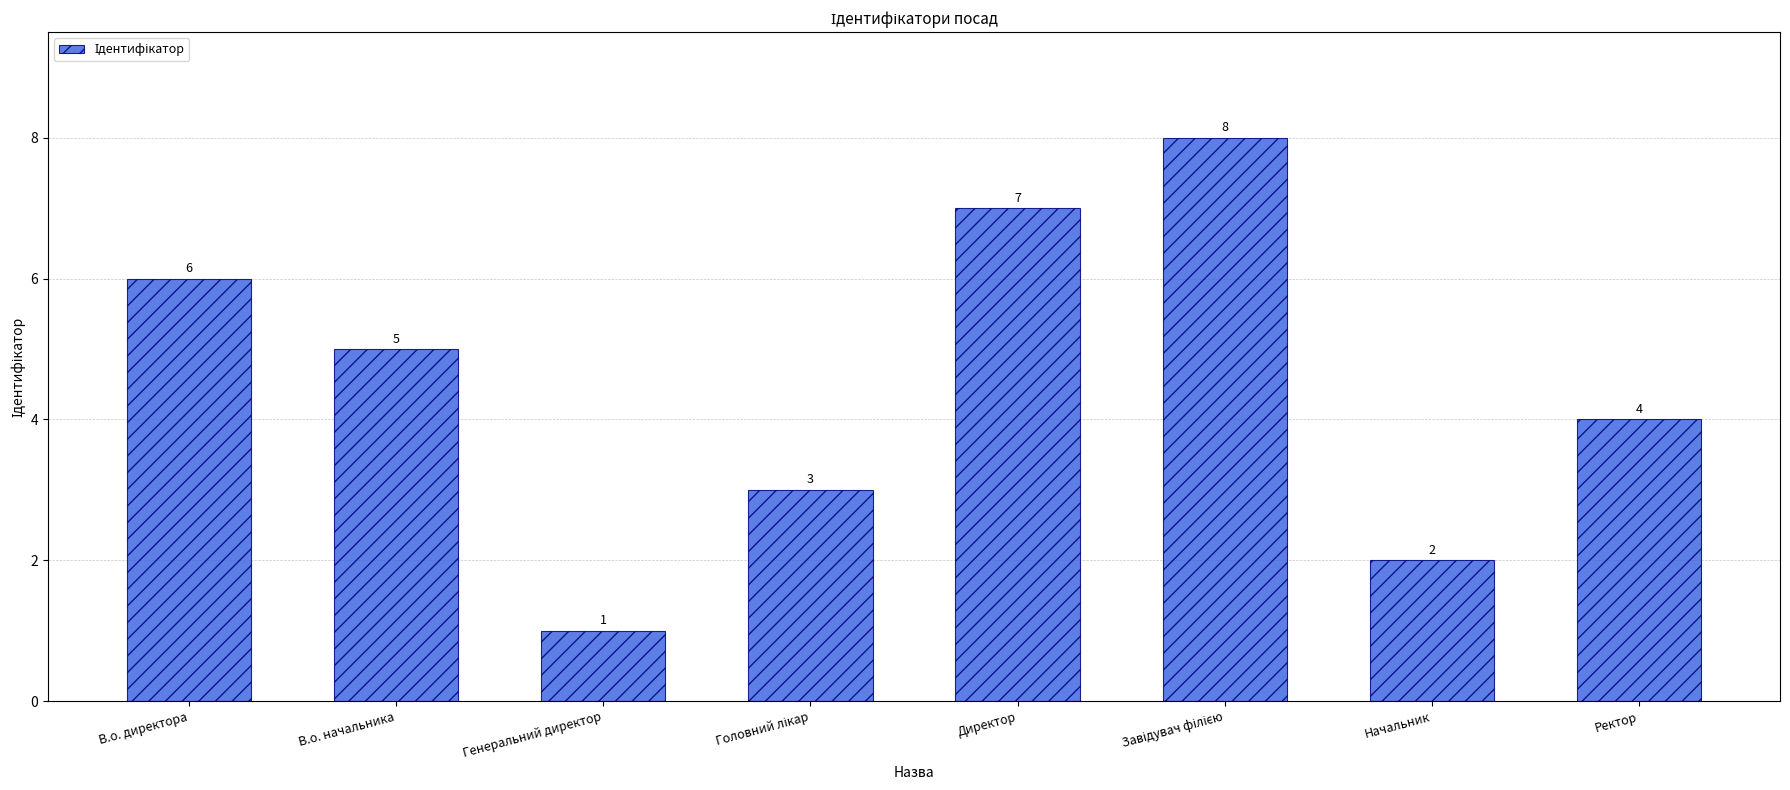

True or false: the data shows 6 at Ректор.

False